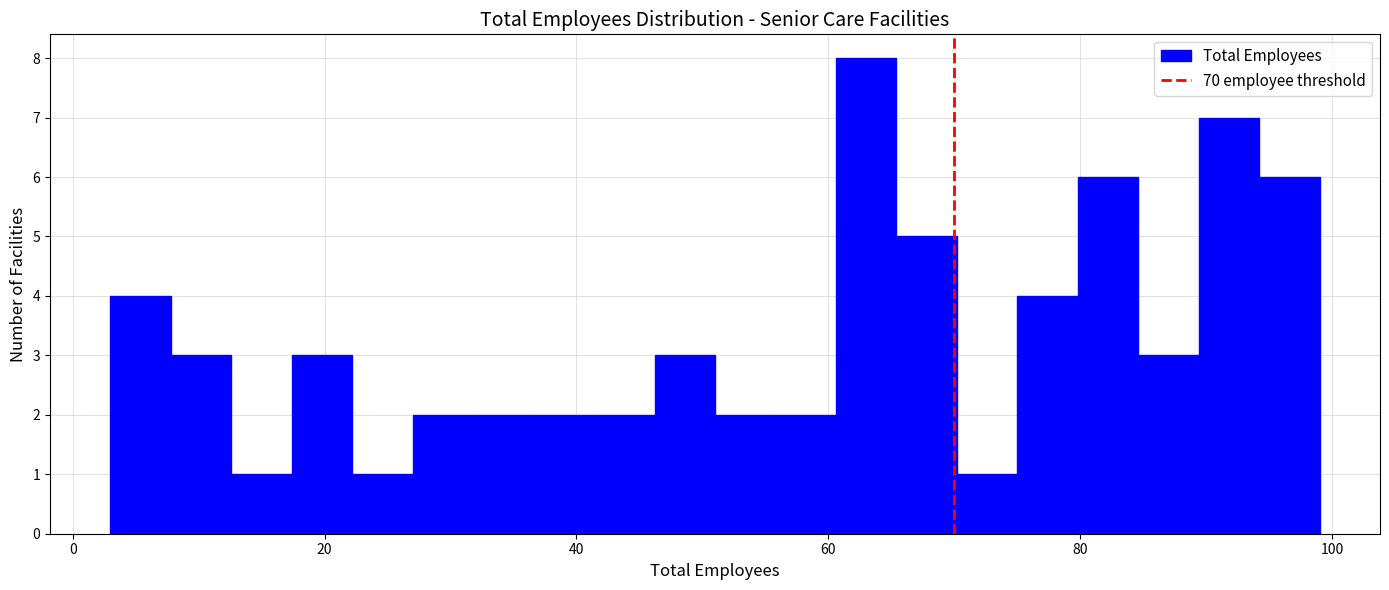

Read against the x-axis, roughly where is the centre of the tallest bar?

64